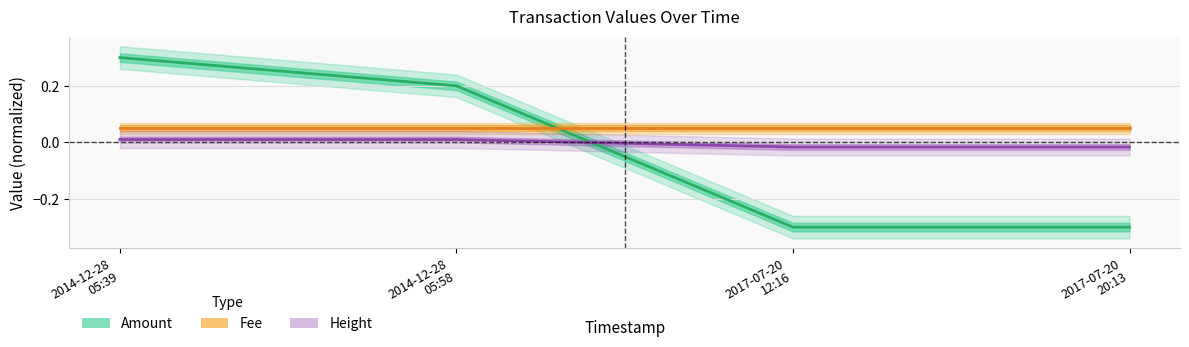

What position from the right is 2017-07-20
20:13?

1